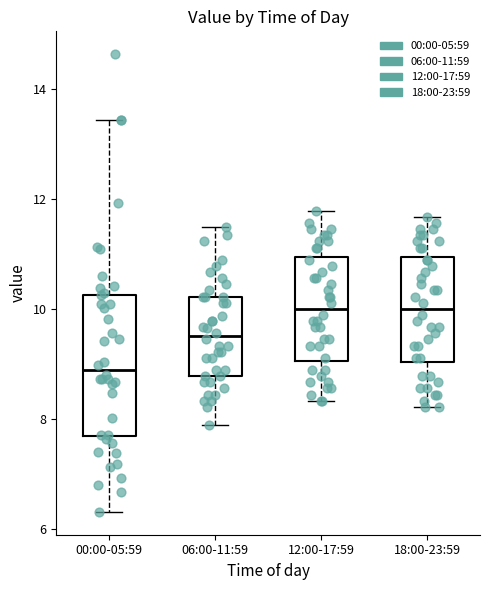

Where does the lower whisker of the box for 00:00-05:59 end on the y-axis? The values are not printed on the chart, so give them approximately, as read against the axis.

6.4